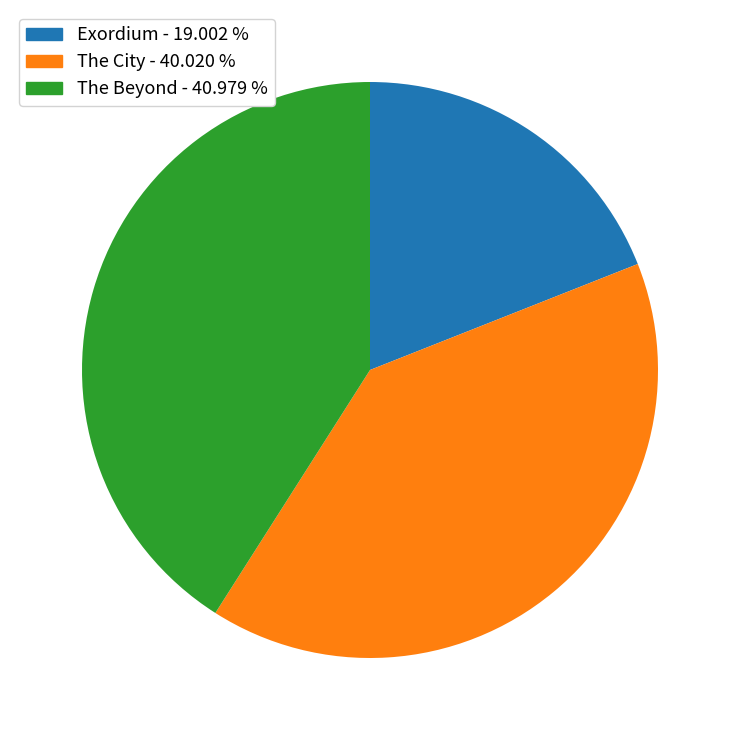

What is the smallest slice in the pie chart?

Exordium